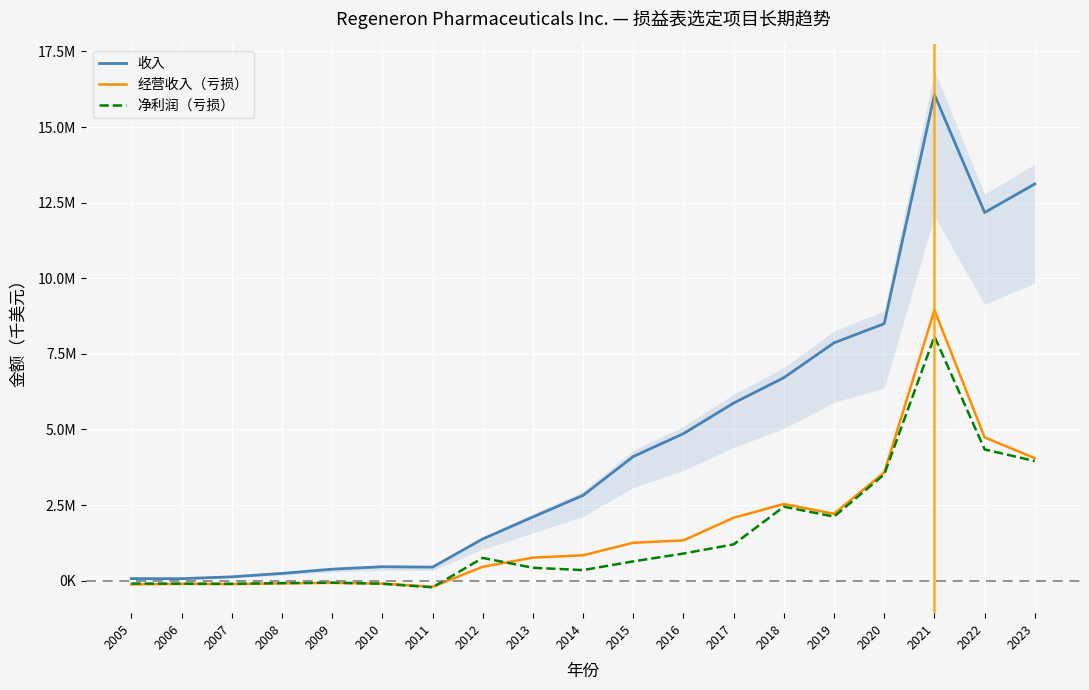

At which category does 经营收入（亏损） reach its first local valley?

2007